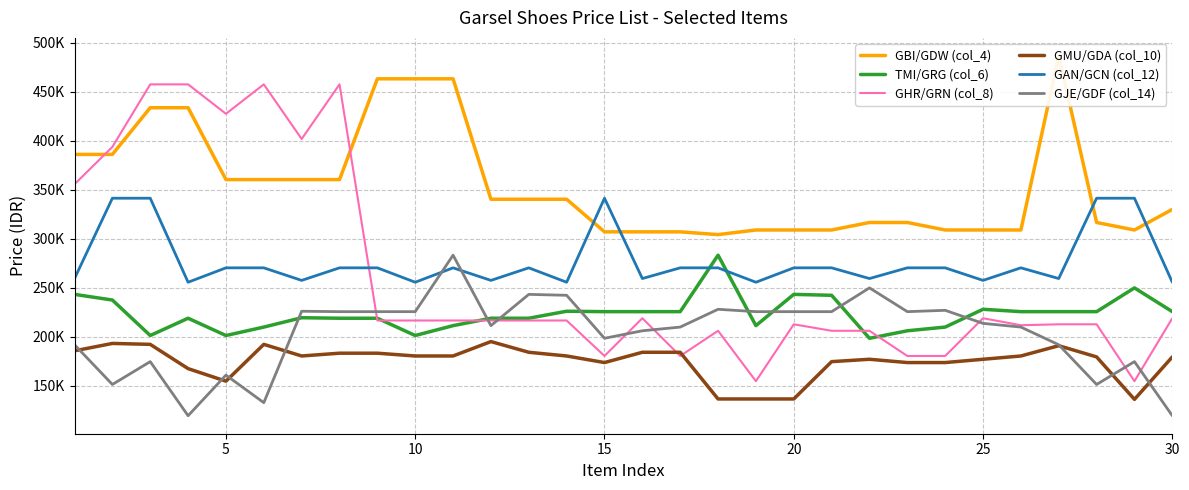

What is the lowest value of the GAN/GCN (col_12) series?

255465.0